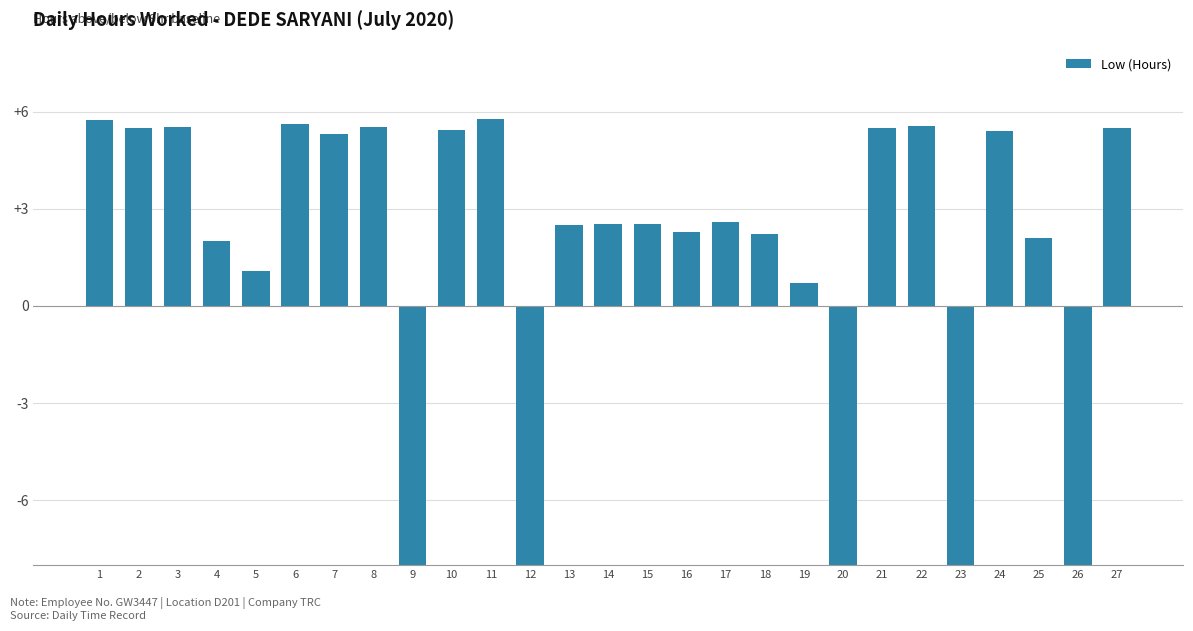

The value at 4 is 3.5. True or false?

False